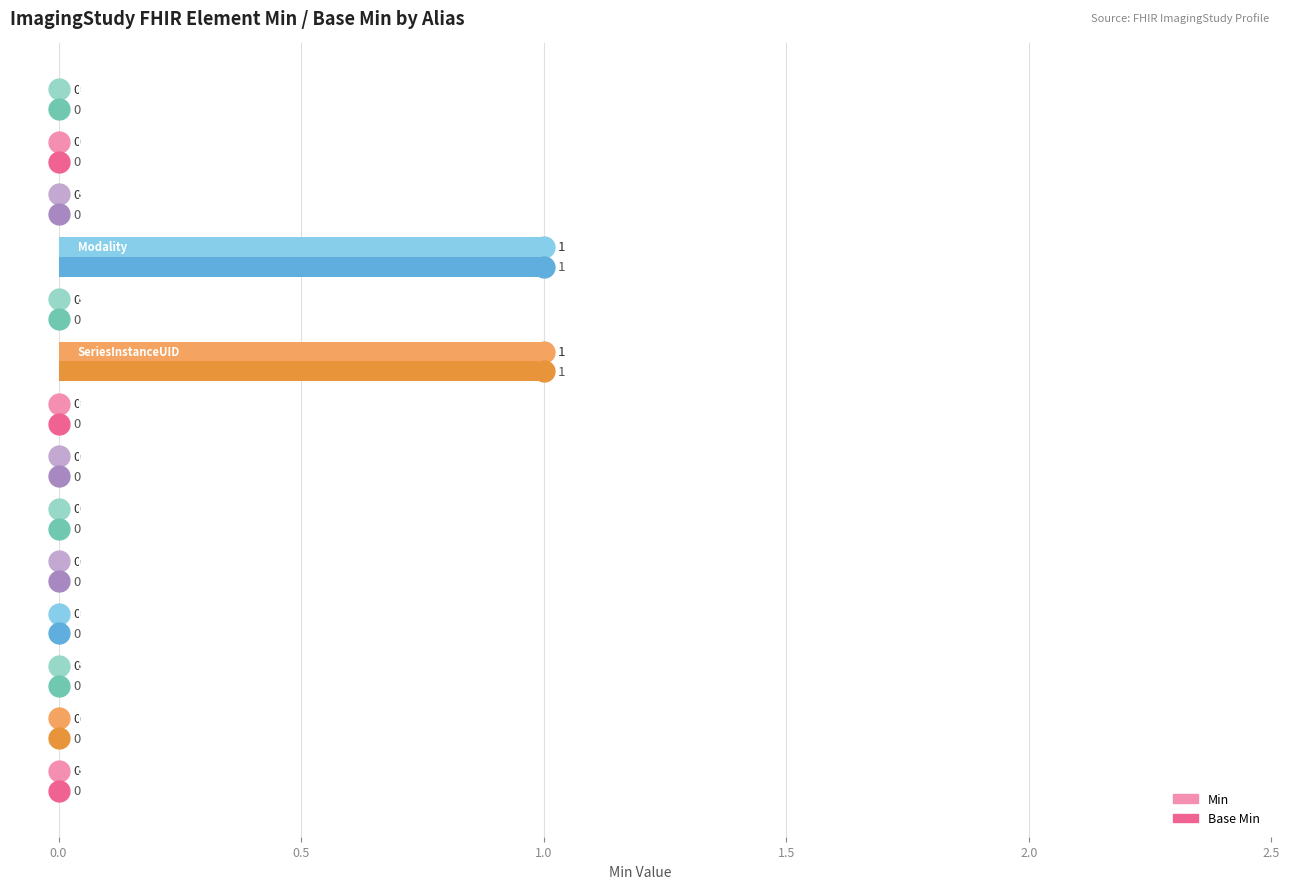

How many Min values are between 0 and 1?

14